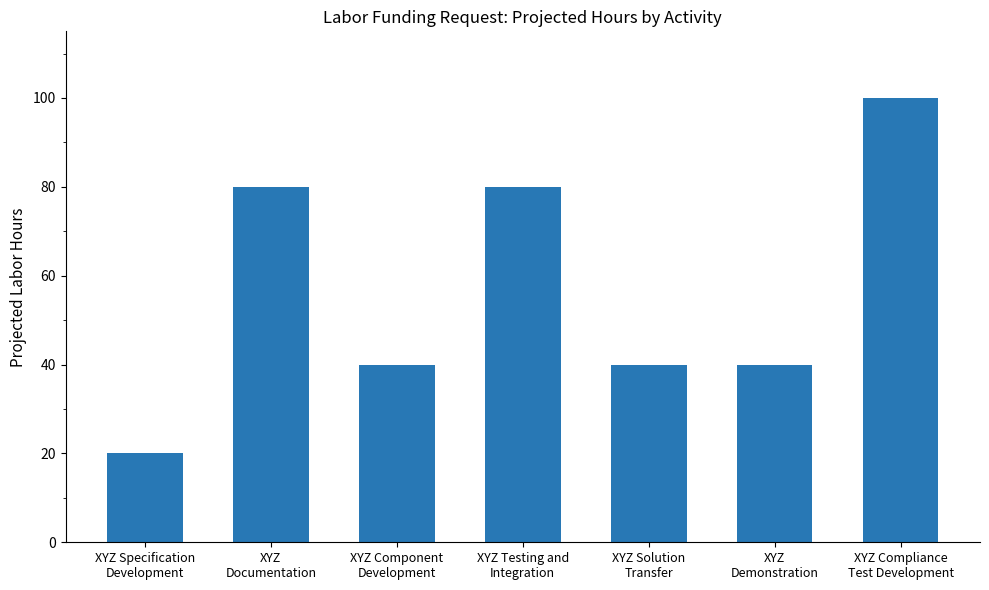

What is the sum of all values?

400